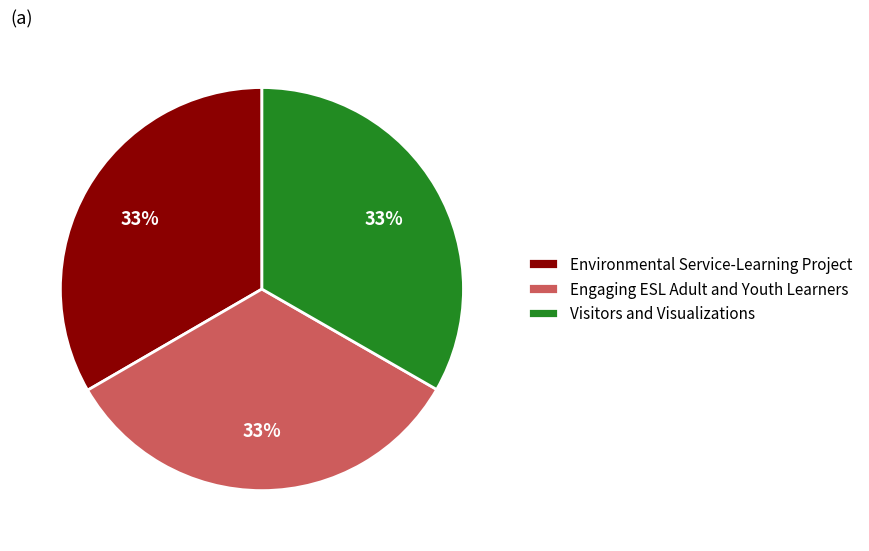

What is the ratio of the value at Environmental Service-Learning Project to the value at Visitors and Visualizations?

1.0